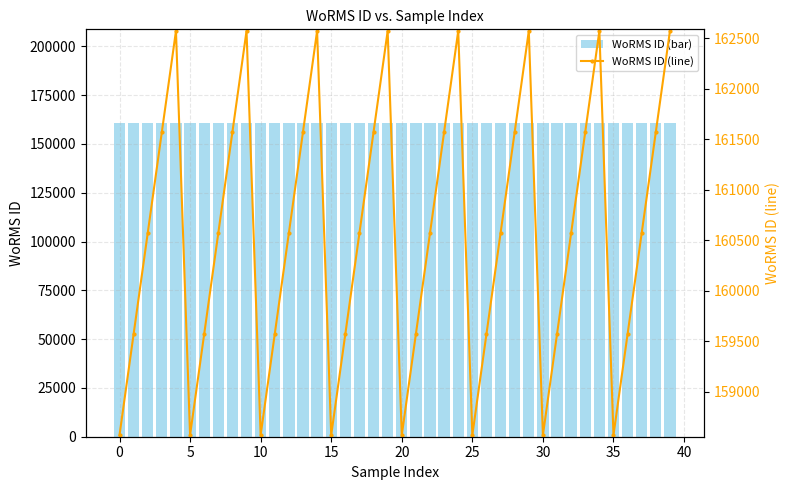

True or false: WoRMS ID (line) has a value of 160572 at 12.

True